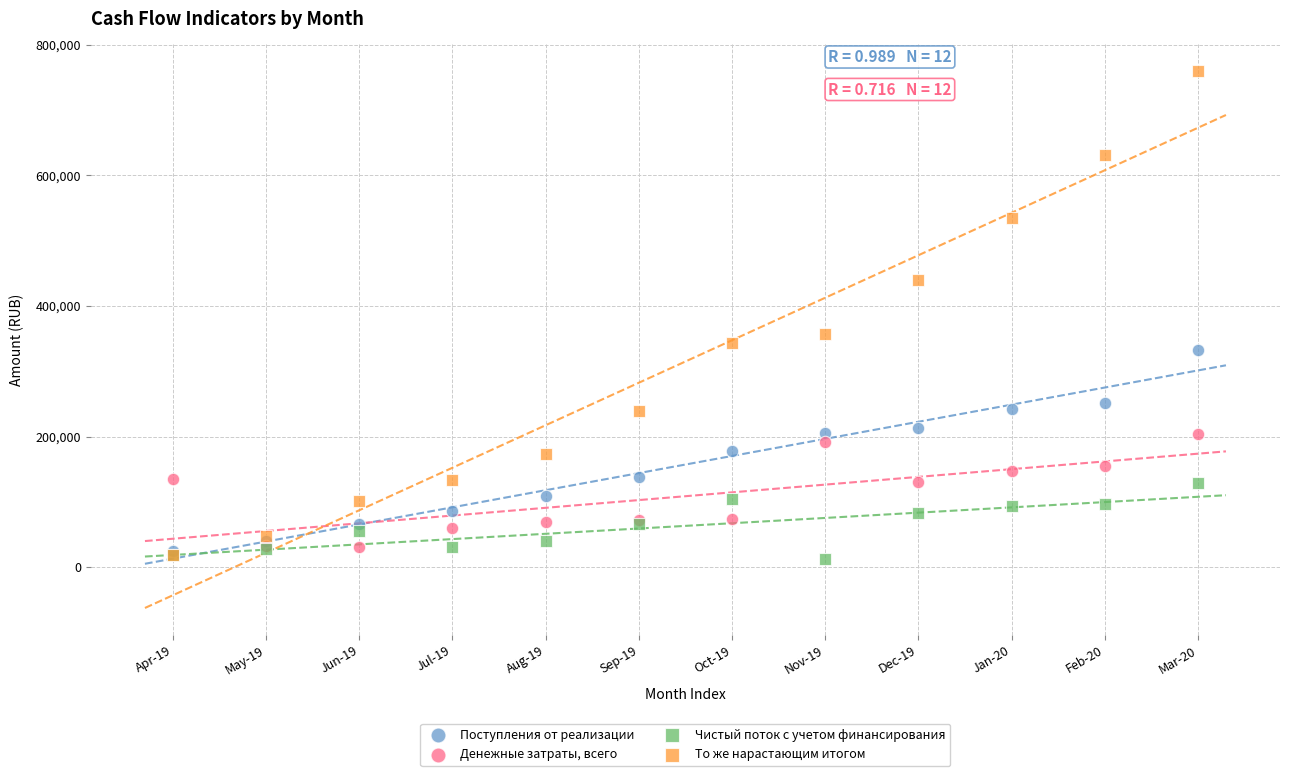

In the То же нарастающим итогом series, what Y value is closest to 389275?

356687.3